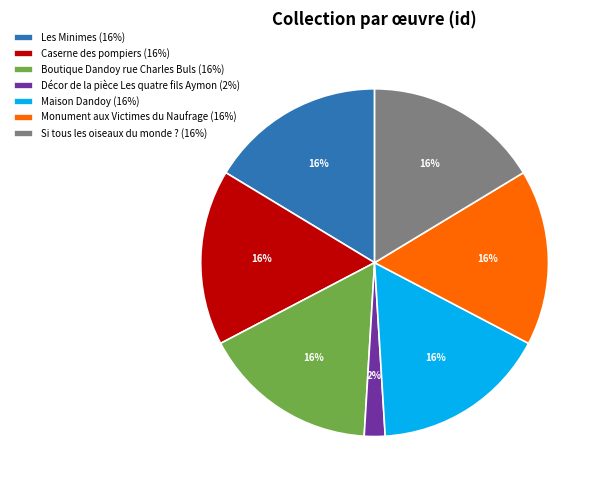

Combined, do Boutique Dandoy rue Charles Buls (16%) and Si tous les oiseaux du monde ? (16%) account for over 50%?

No